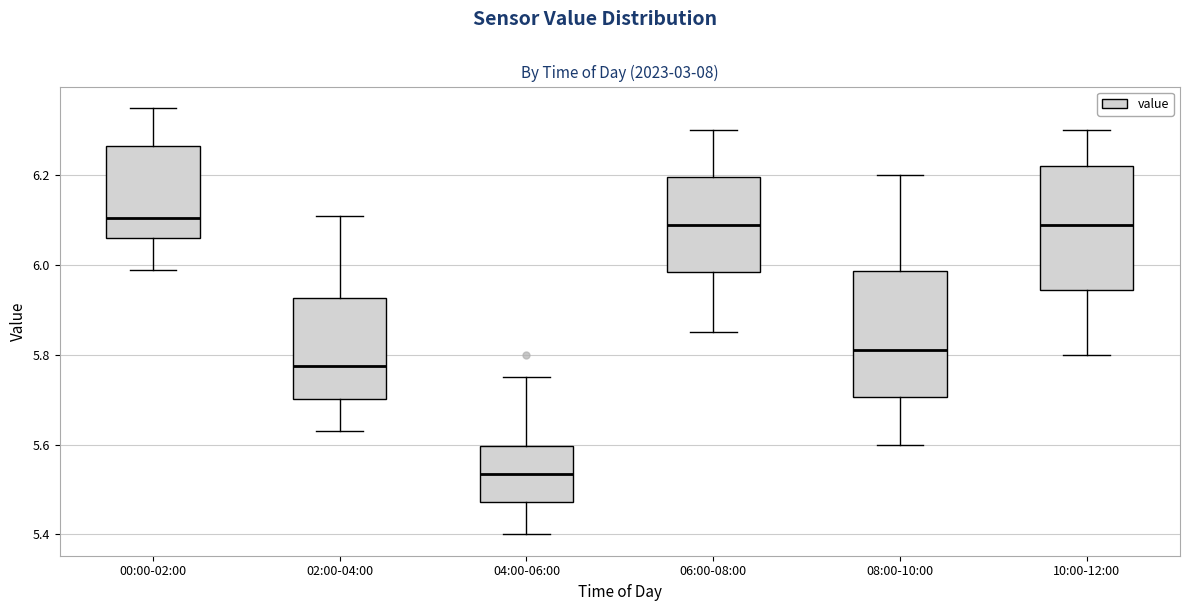

Reading left to right, transcribe this box plot: for each box, give where its median line is, the range the box spans, and where its two whiskers end, as read against the y-axis. The values are not printed on the chart, so give them approximately, as read against the axis.

00:00-02:00: median 6.10, box 6.06 to 6.26, whiskers 6.00 to 6.36
02:00-04:00: median 5.78, box 5.70 to 5.92, whiskers 5.64 to 6.12
04:00-06:00: median 5.54, box 5.48 to 5.60, whiskers 5.40 to 5.76
06:00-08:00: median 6.10, box 5.98 to 6.20, whiskers 5.86 to 6.30
08:00-10:00: median 5.82, box 5.70 to 5.98, whiskers 5.60 to 6.20
10:00-12:00: median 6.10, box 5.94 to 6.22, whiskers 5.80 to 6.30